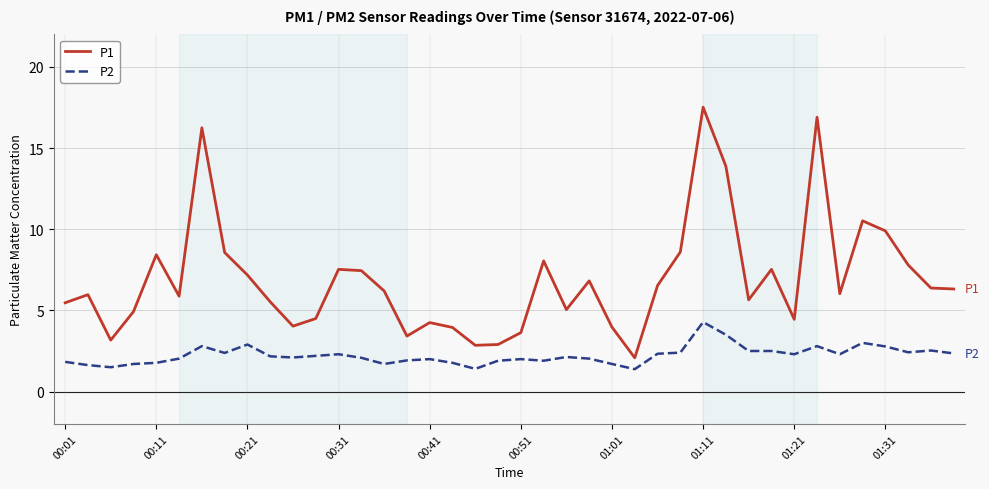

What is the minimum value shown in the chart?

1.4